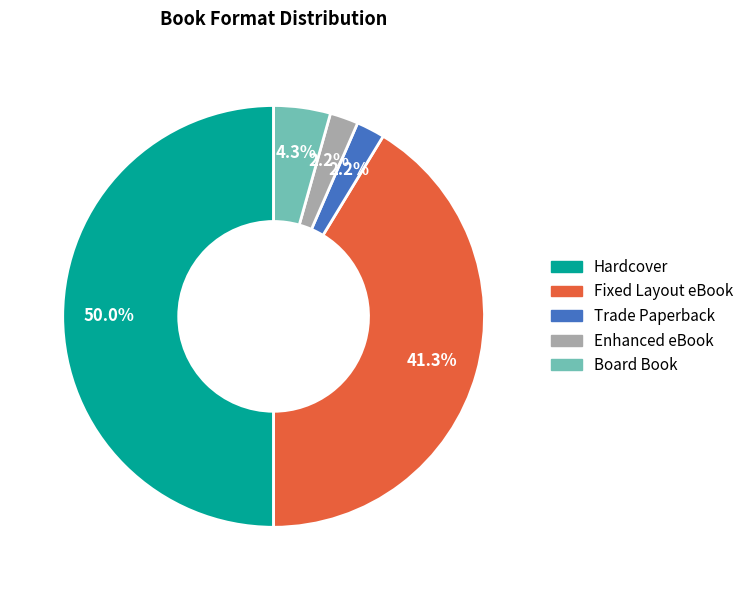

How much of the chart is everything except Board Book?

95.7%